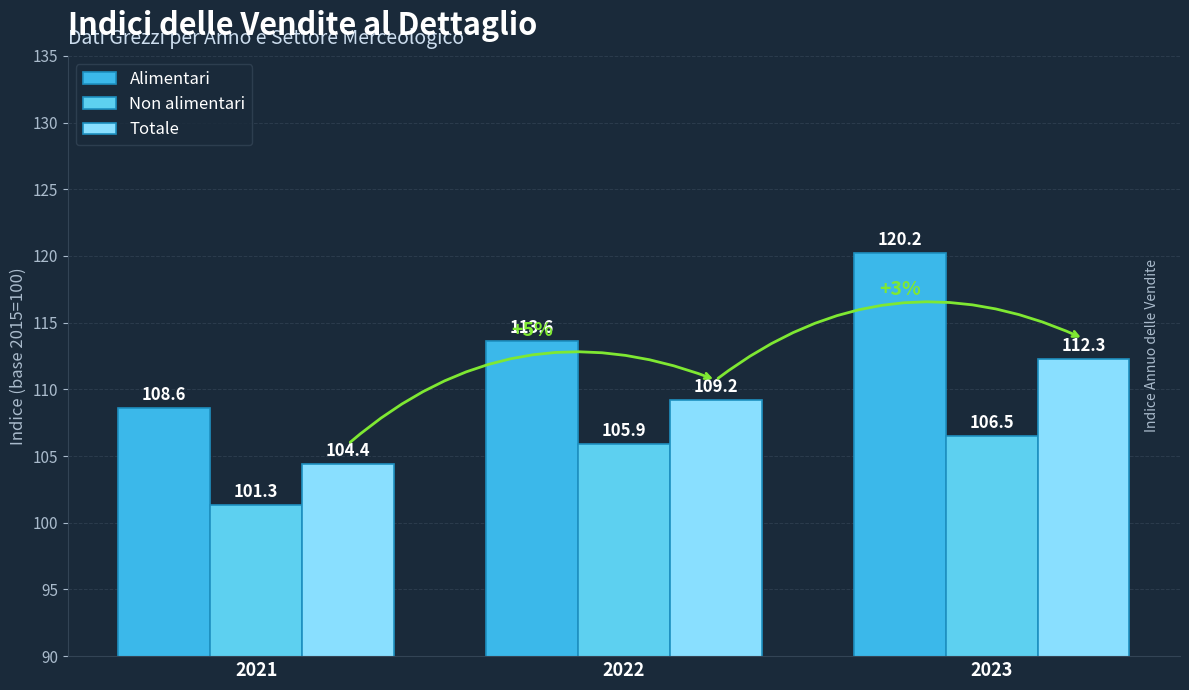

List the labels in order of Alimentari value, smallest first.

2021, 2022, 2023